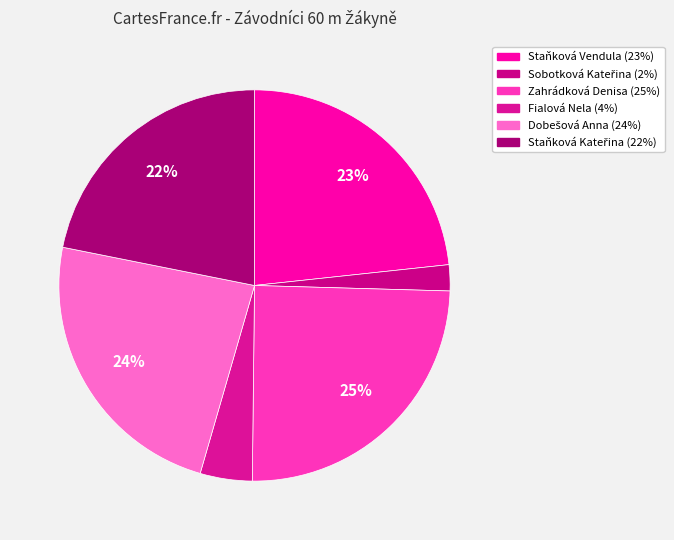

Which slice is the largest?

Zahrádková Denisa